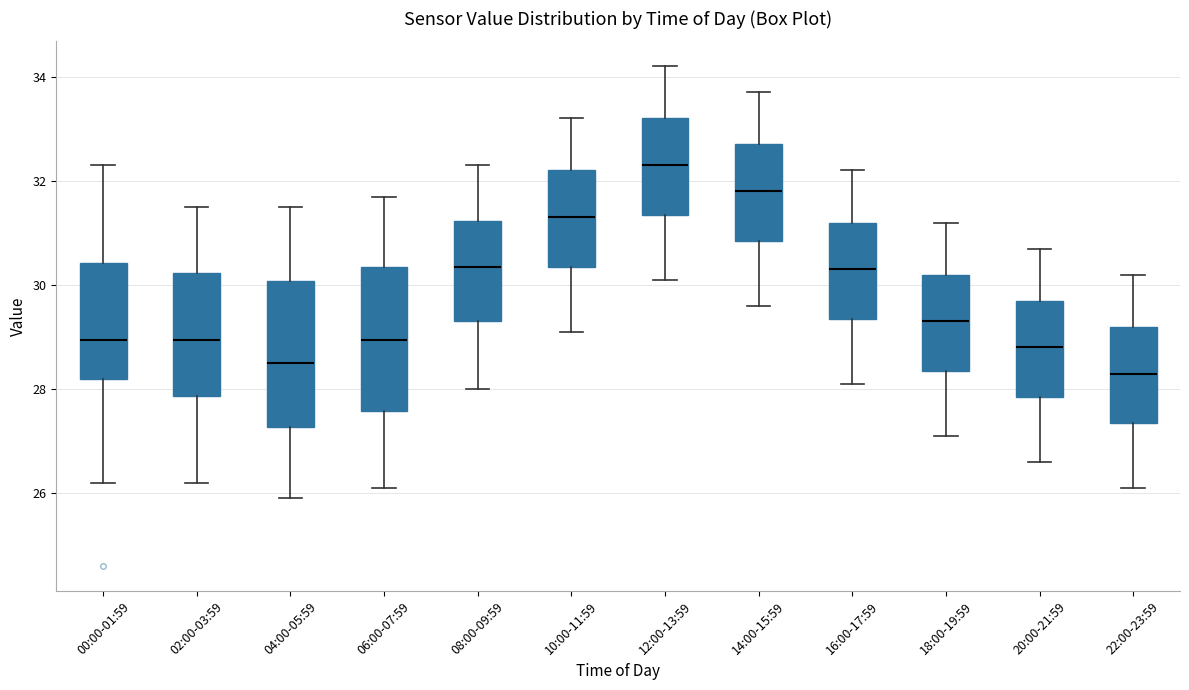

Which box has the highest median line?

12:00-13:59